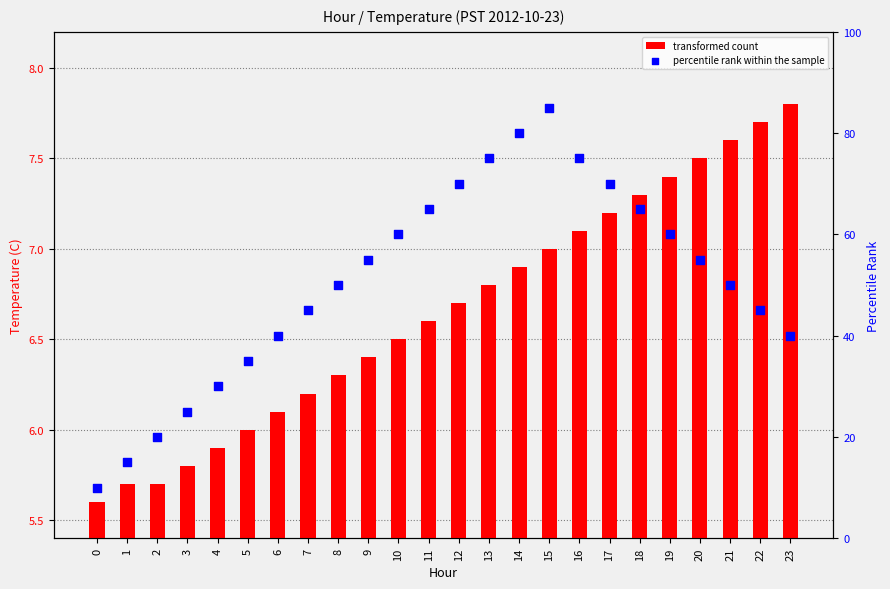

Which series has the widest spread of Y values?

percentile rank within the sample